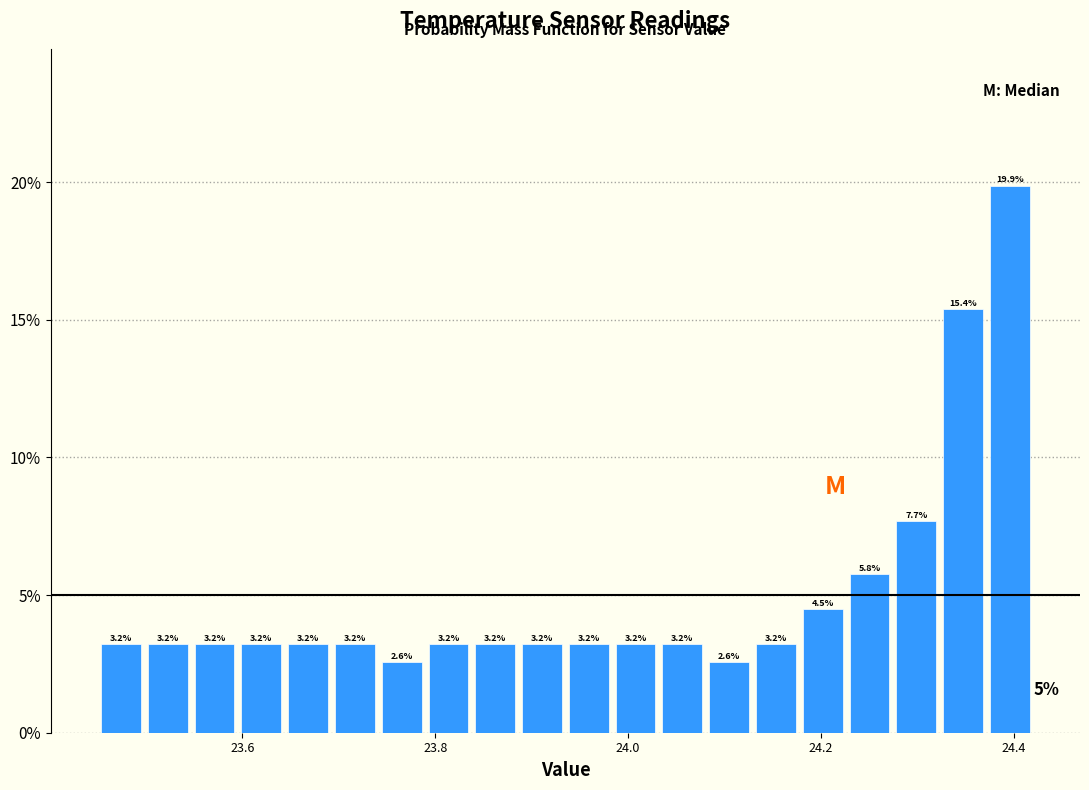

Read against the x-axis, roughly where is the centre of the tallest bar?

24.40